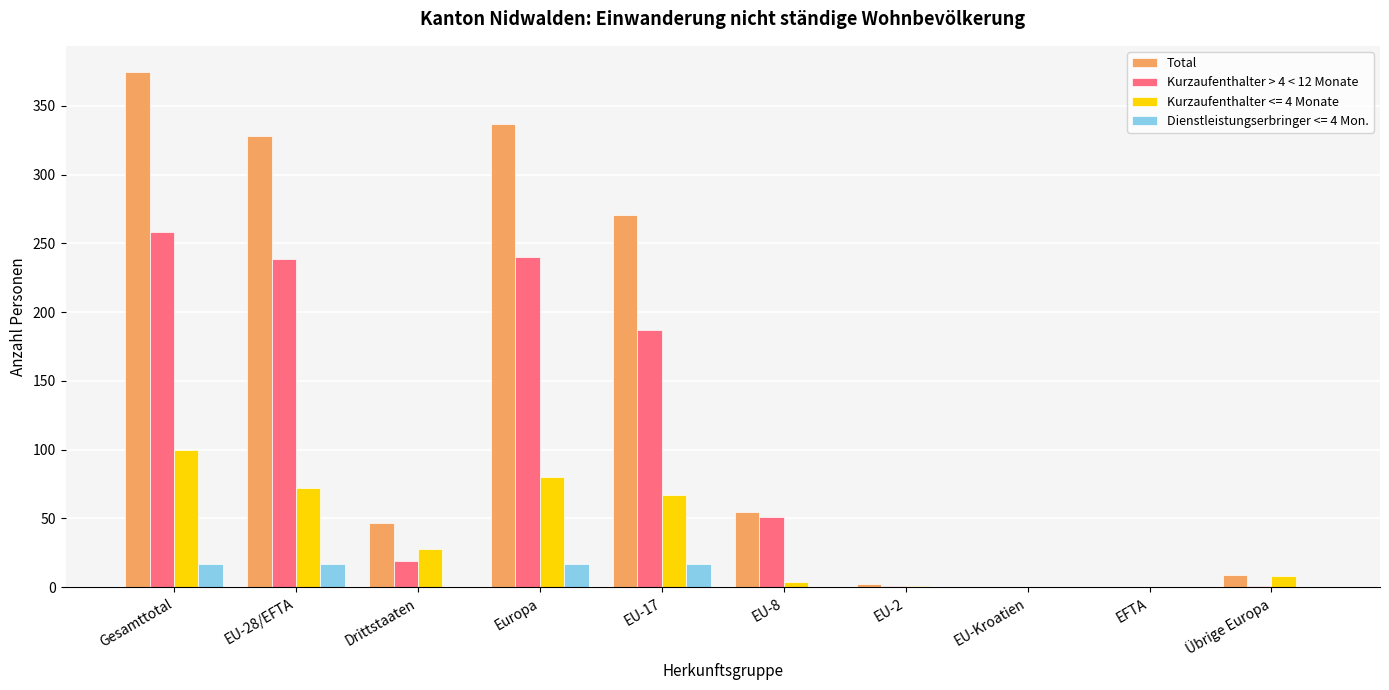

Which category has the highest value across all series?

Gesamttotal